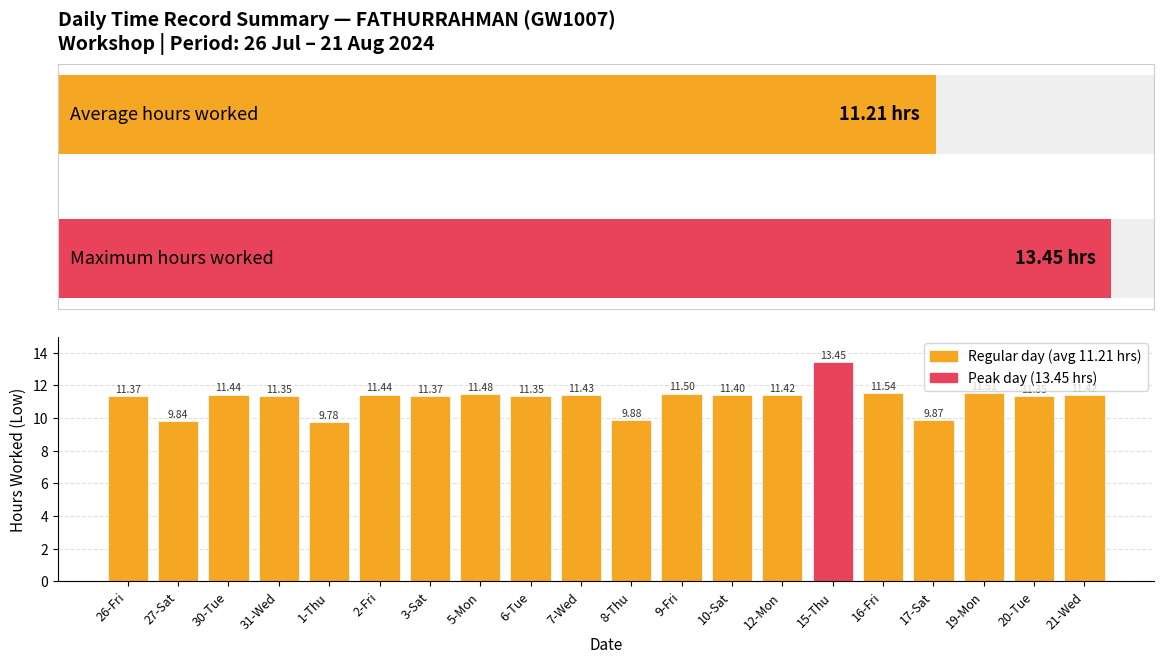

What is the difference between the values at 7-Wed and 9-Fri?

0.1